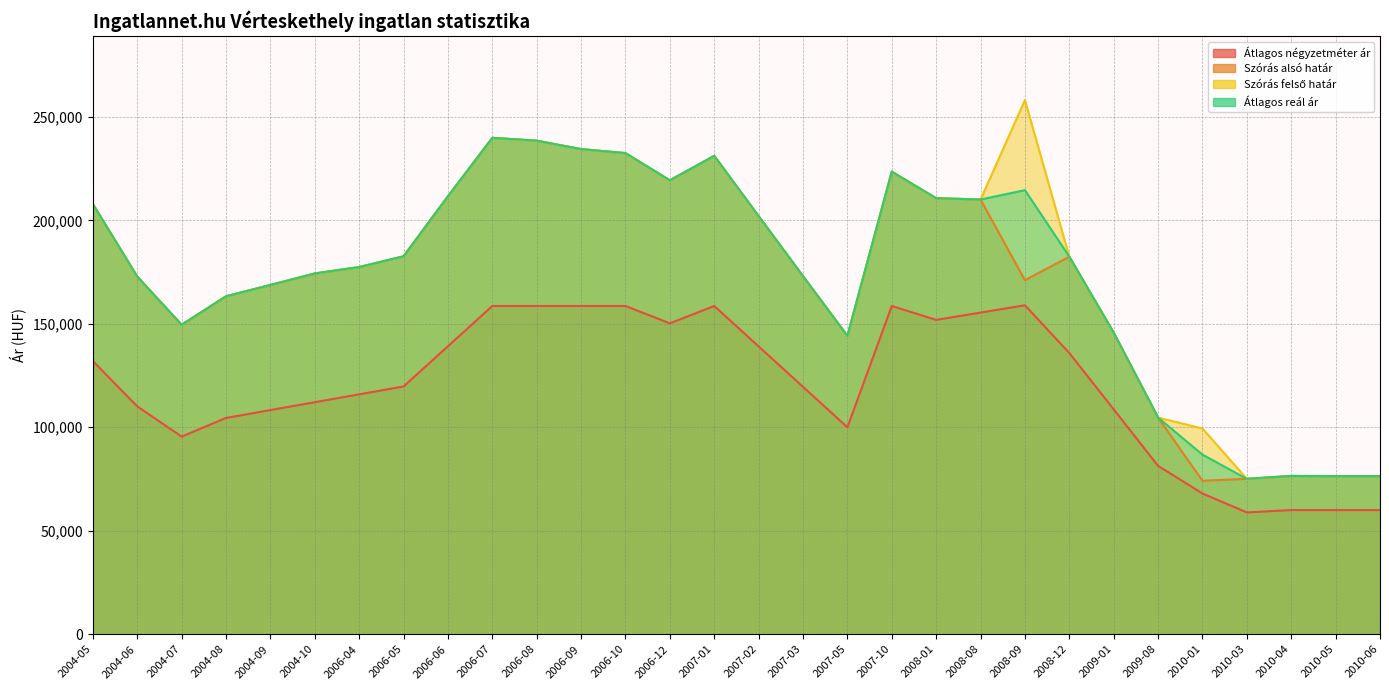

What is the minimum value shown in the chart?

58848